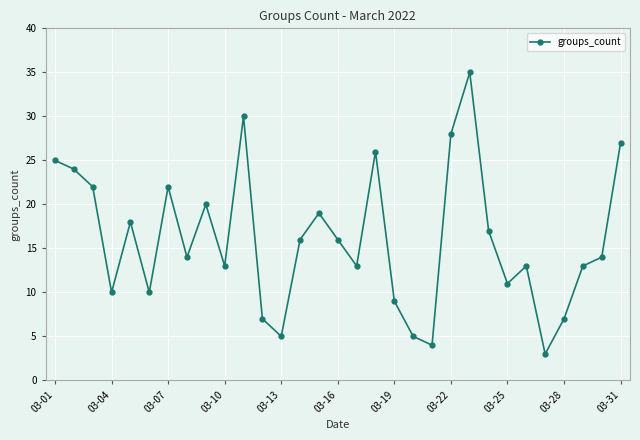

What is the smallest value displayed?

3